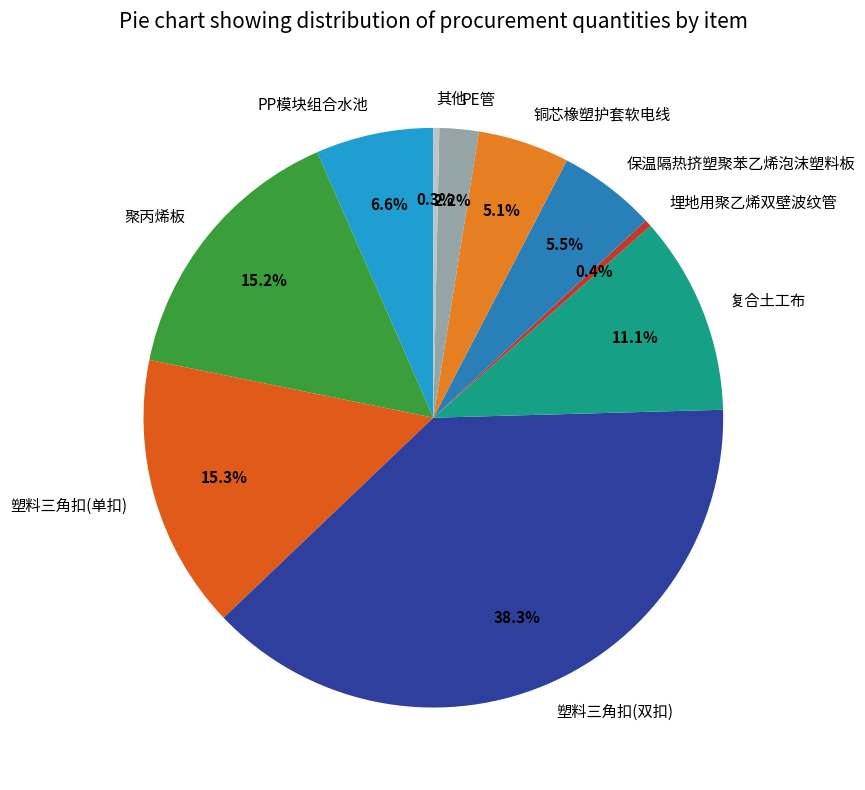

Is there any slice that represents more than half of the pie?

No